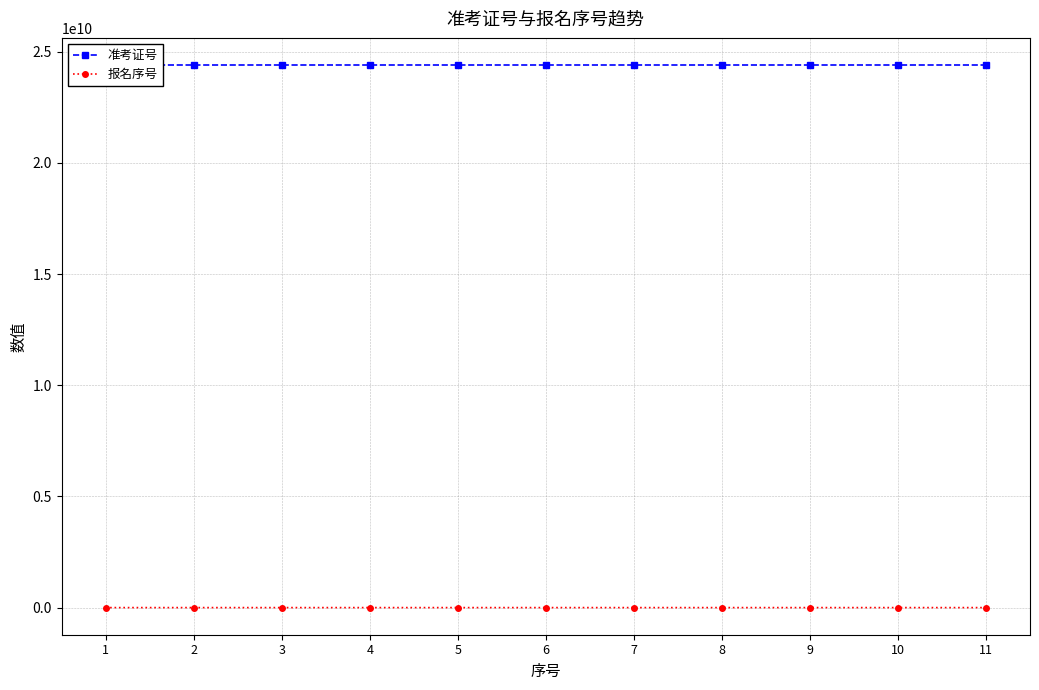

True or false: 准考证号 and 报名序号 intersect in this chart.

False